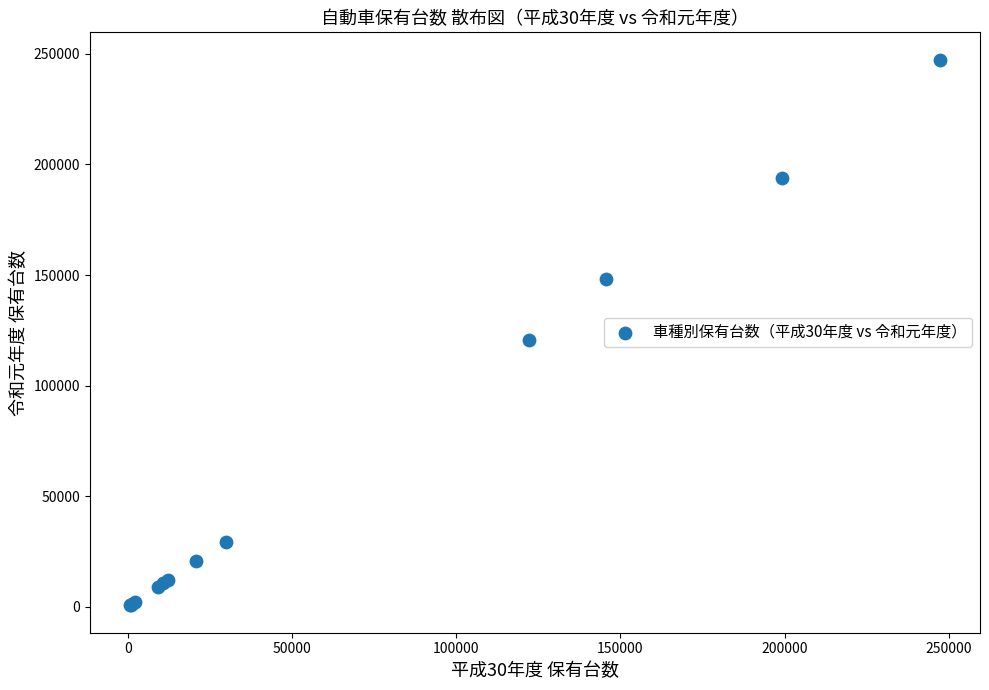

What Y value in the scatter plot is closest to 123999?

120588